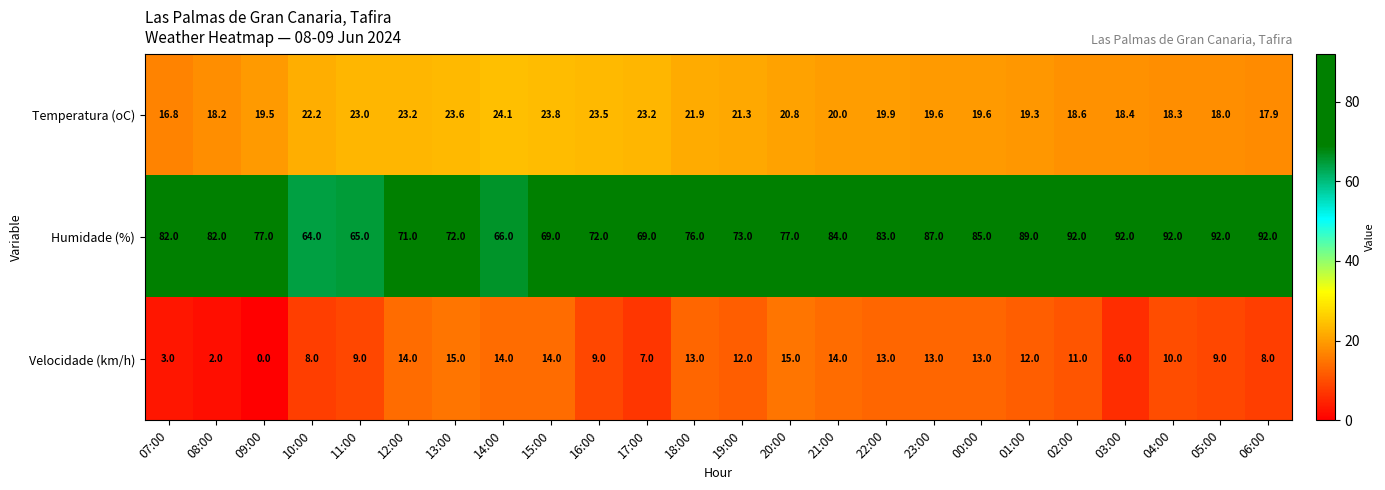

How many values in the Temperatura (oC) series are below 20?

12